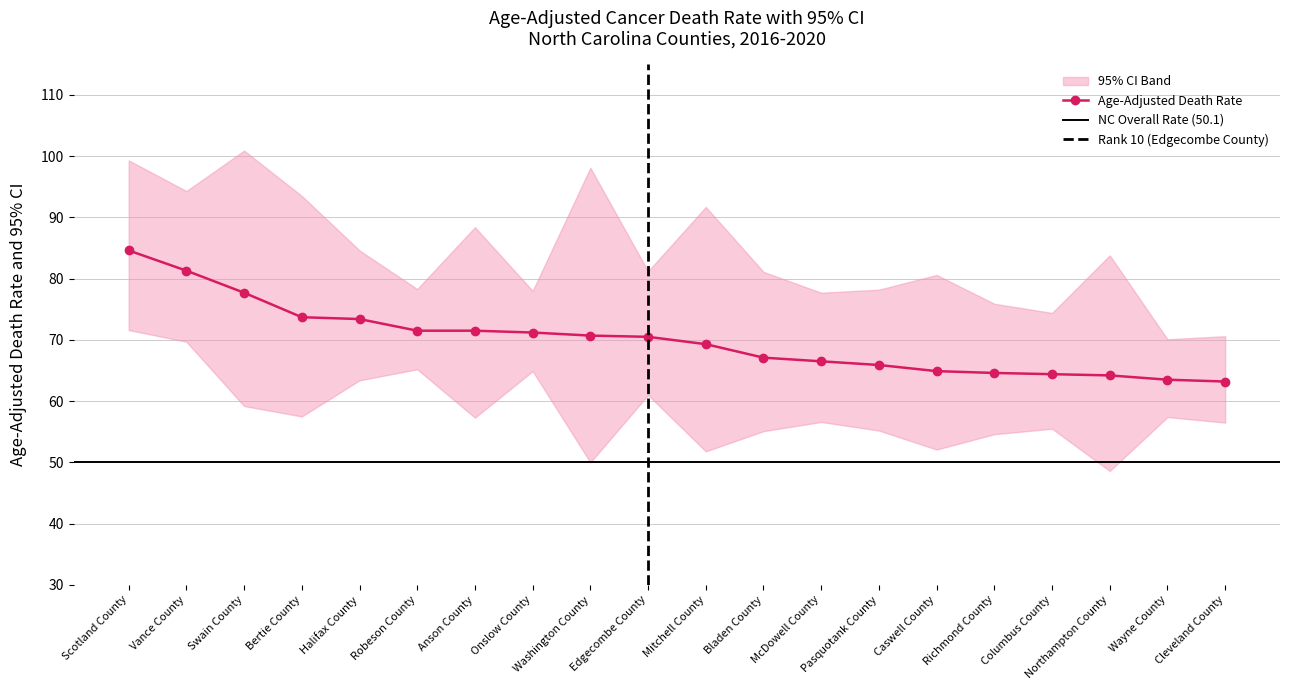

Is it true that Lower CI equals 21.9 at Pasquotank County?

False